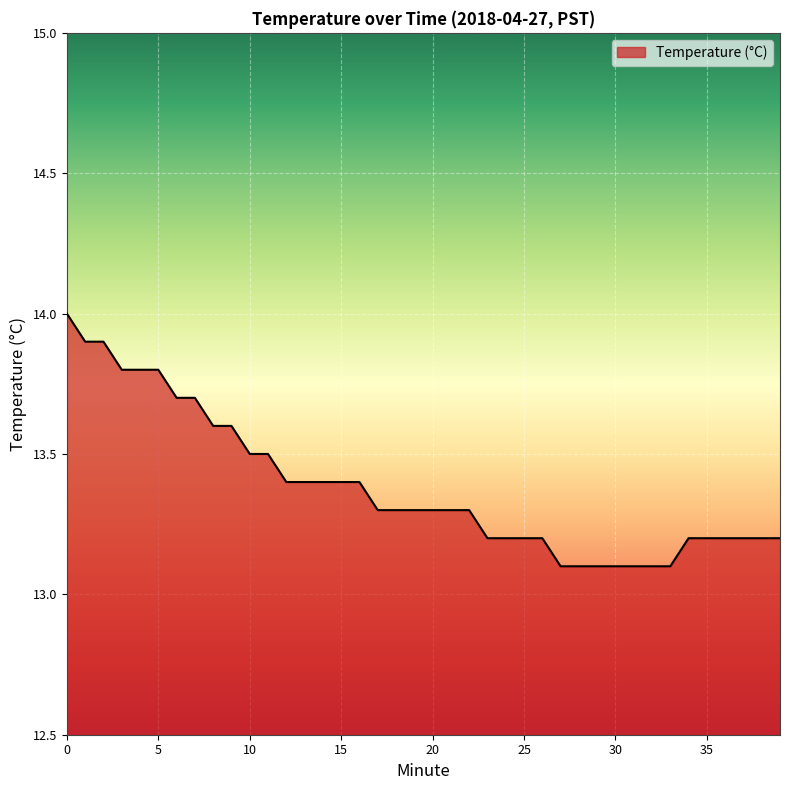

Reading left to right, list all the values displayed in this chart.

14.0	13.9	13.9	13.8	13.8	13.8	13.7	13.7	13.6	13.6	13.5	13.5	13.4	13.4	13.4	13.4	13.4	13.3	13.3	13.3	13.3	13.3	13.3	13.2	13.2	13.2	13.2	13.1	13.1	13.1	13.1	13.1	13.1	13.1	13.2	13.2	13.2	13.2	13.2	13.2